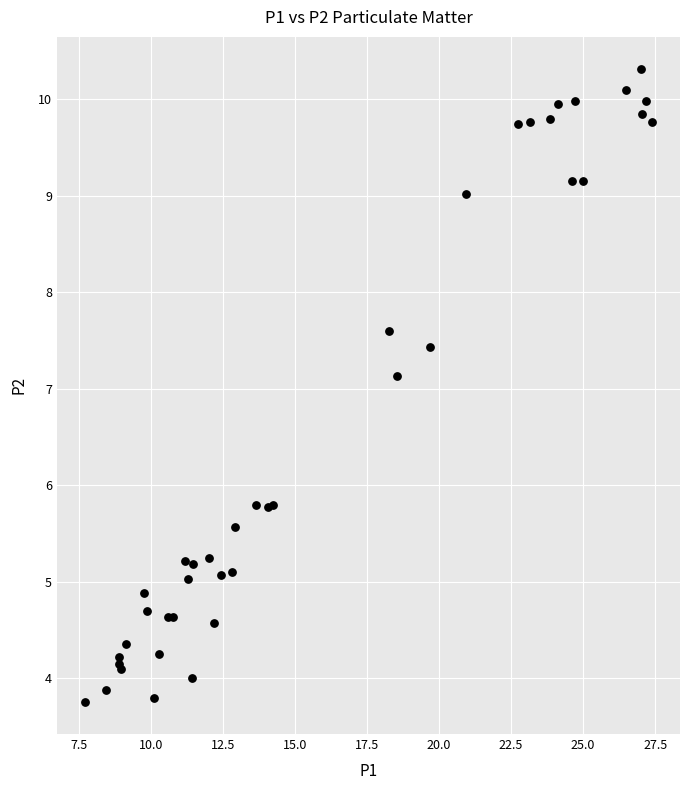

What Y value in the scatter plot is closest to 7?

7.1